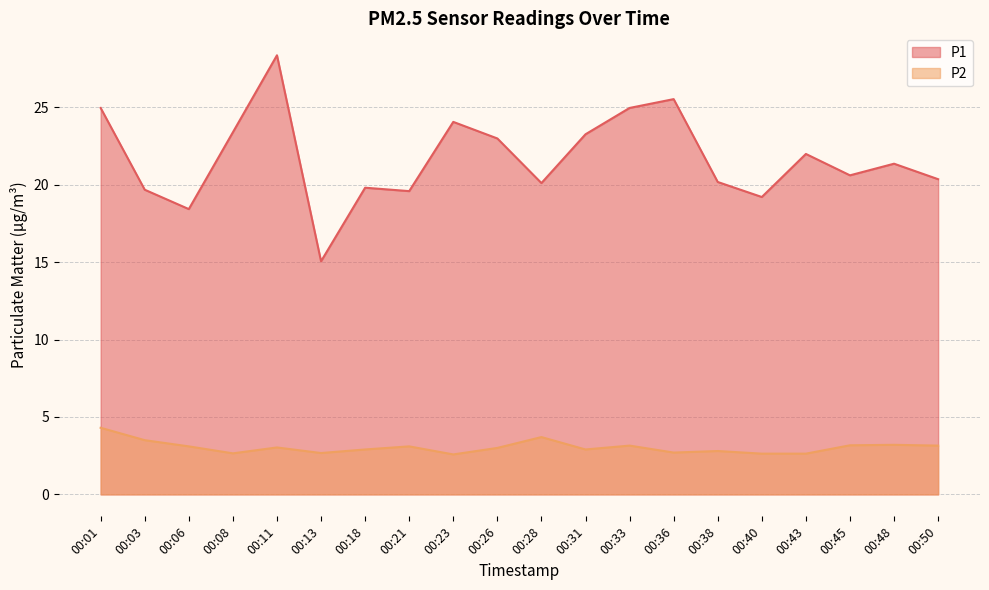

Rank the series by their average value, from highest to lowest.

P1, P2